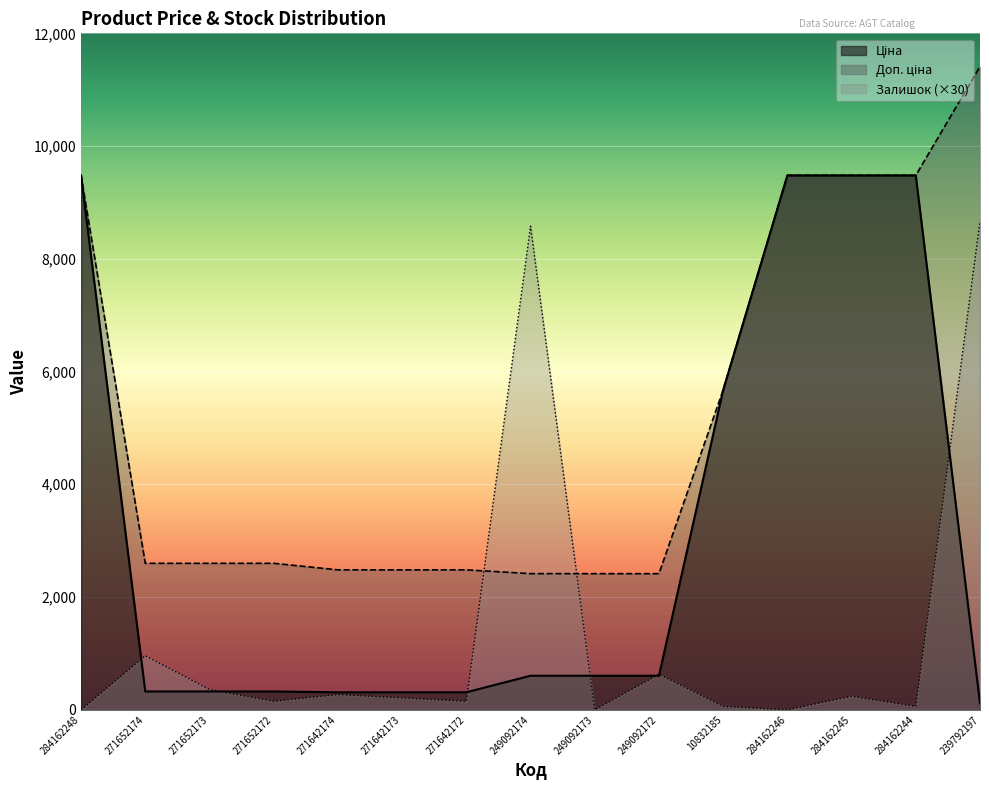

True or false: Ціна has more than 1 points higher than both neighbors.

False